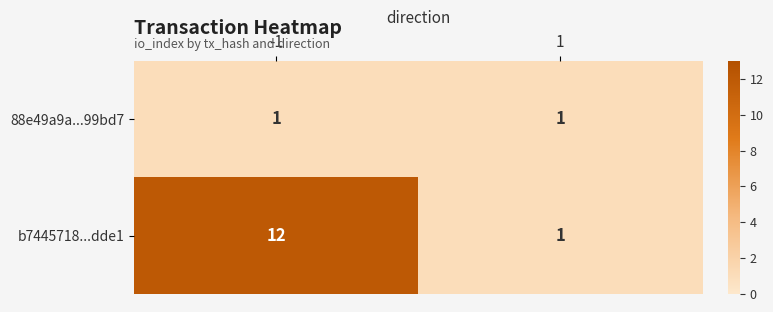

What is the difference between the b7445718...dde1 values at 1 and -1?

11